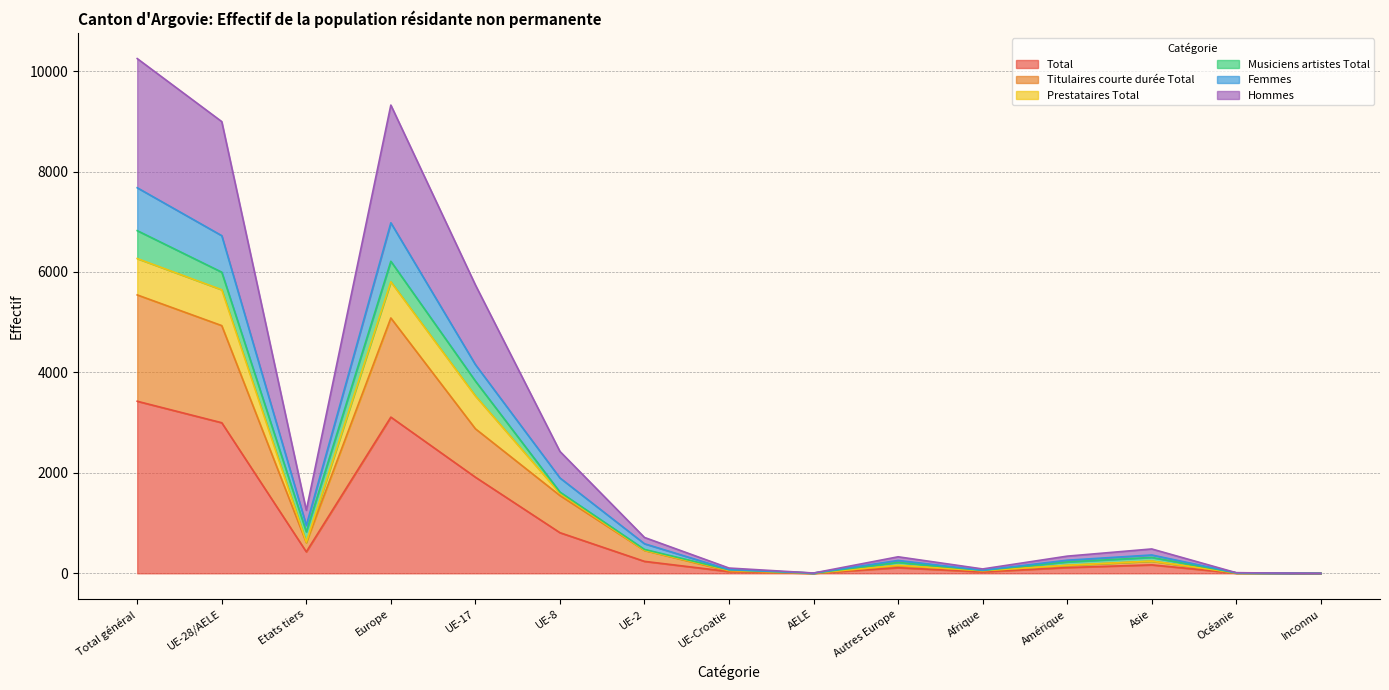

At which category does the chart reach its minimum across all series?

Inconnu